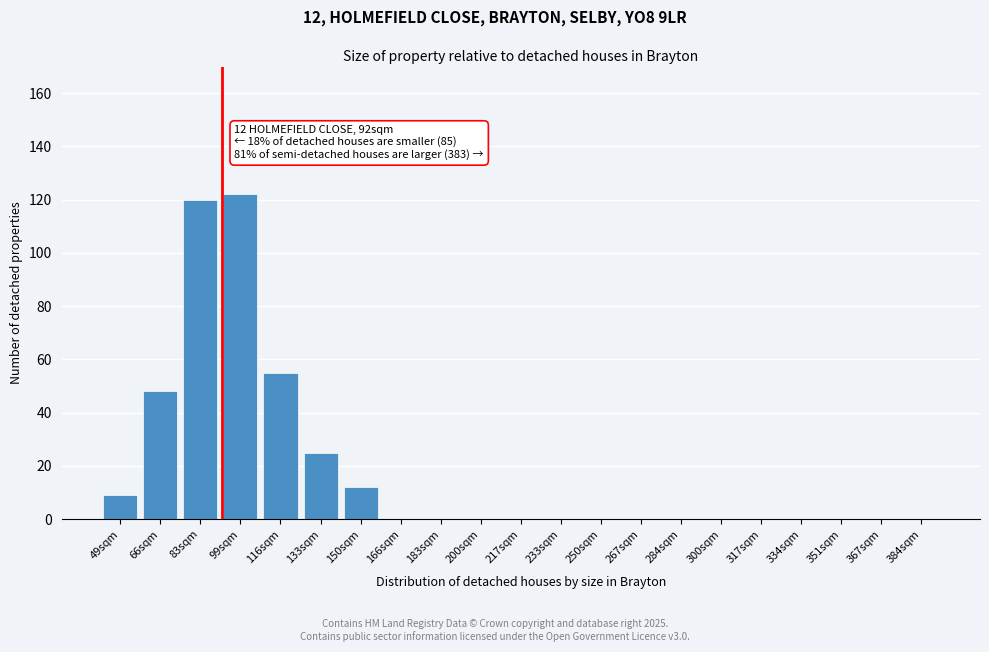

Reading left to right, transcribe all the data shown in this chart.

49sqm=9	66sqm=48	83sqm=120	99sqm=122	116sqm=55	133sqm=25	150sqm=12	166sqm=0	183sqm=0	200sqm=0	217sqm=0	233sqm=0	250sqm=0	267sqm=0	284sqm=0	300sqm=0	317sqm=0	334sqm=0	351sqm=0	367sqm=0	384sqm=0